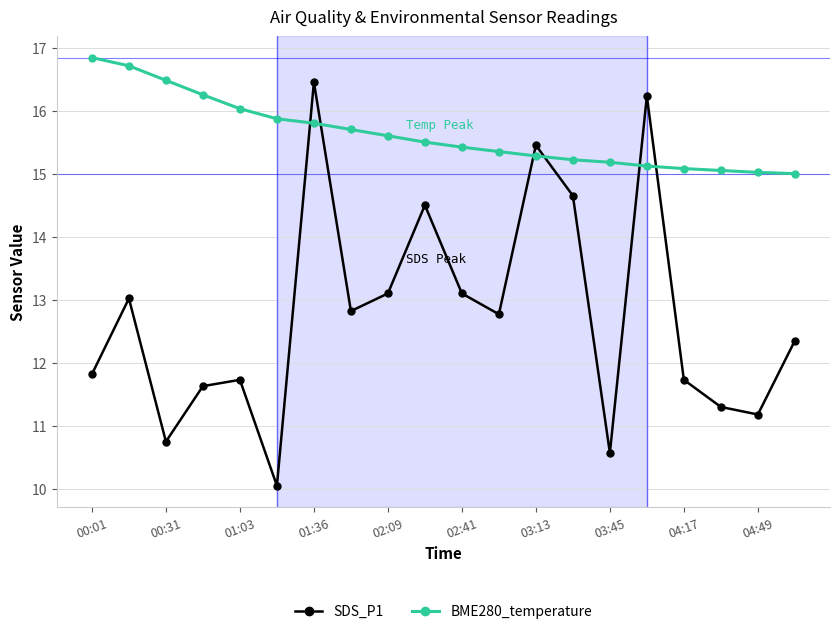

What is the maximum value shown in the chart?

16.8